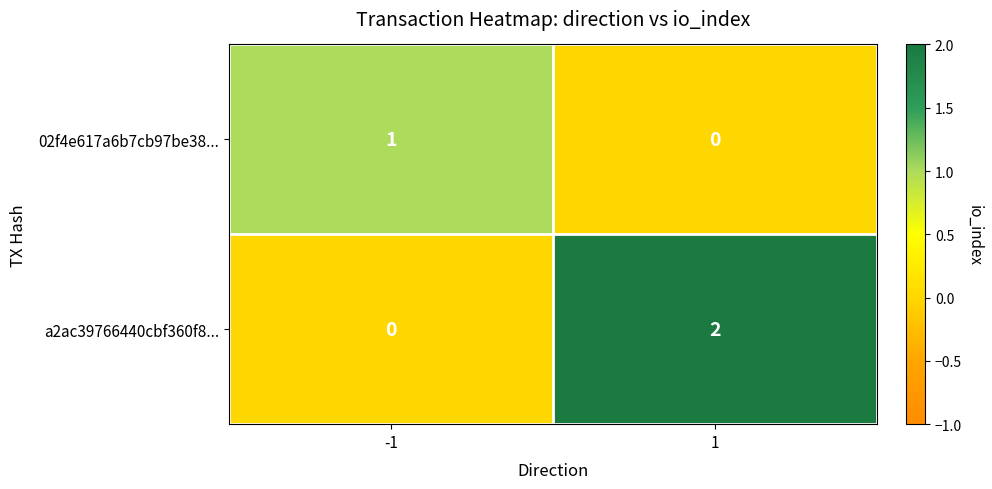

List the series in order of their peak value, lowest first.

02f4e617a6b7cb97be38..., a2ac39766440cbf360f8...